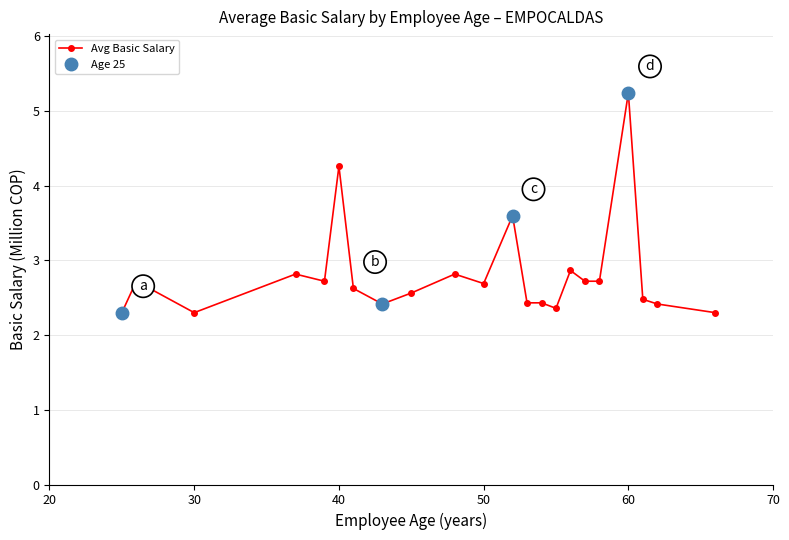

The Avg Basic Salary series shows 3.8 at 30. True or false?

False